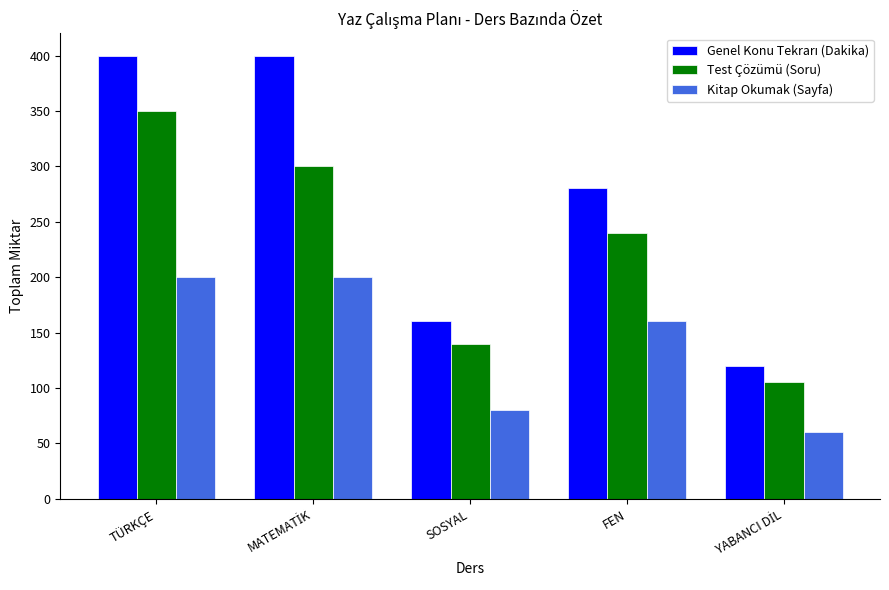

Where is Test Çözümü (Soru) nearest to the value 227?

FEN